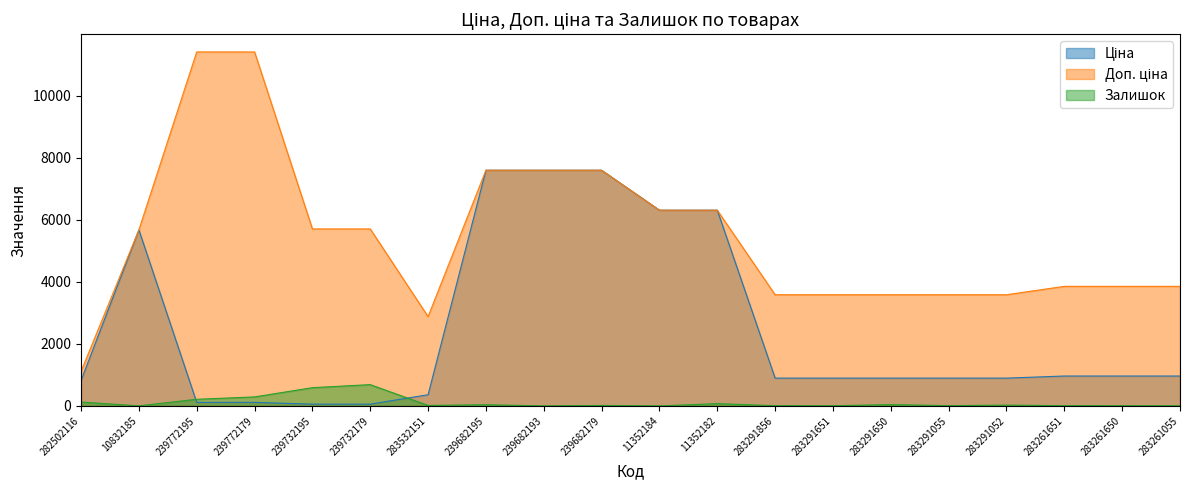

True or false: Залишок has more than 0 points higher than both neighbors.

True